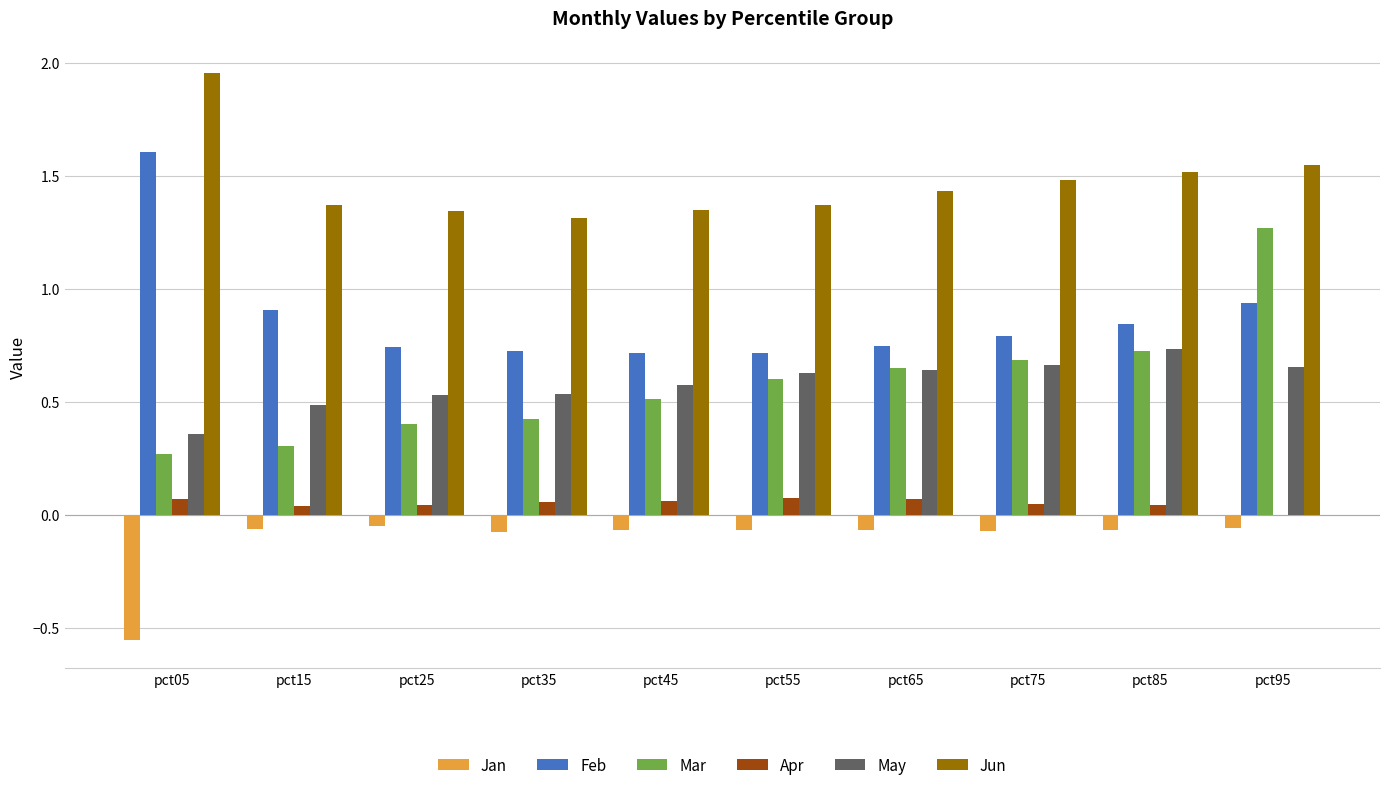

Which category has the highest value in the Mar series?

pct95